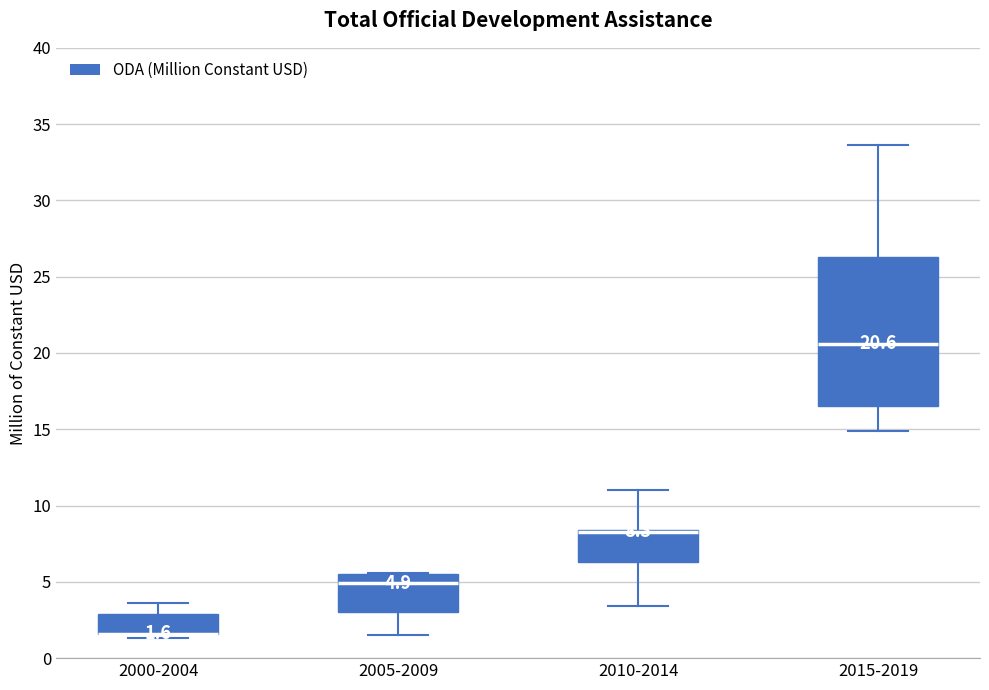

Comparing the boxes themselves (not the whiskers), which one is the tallest?

2015-2019